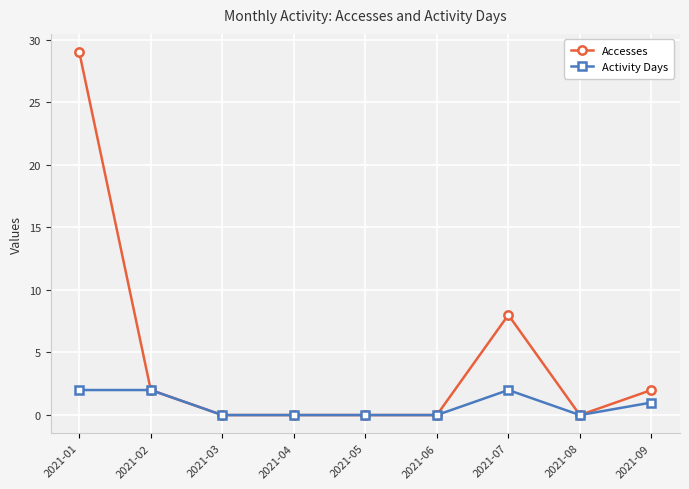

How many lines are shown in the chart?

2